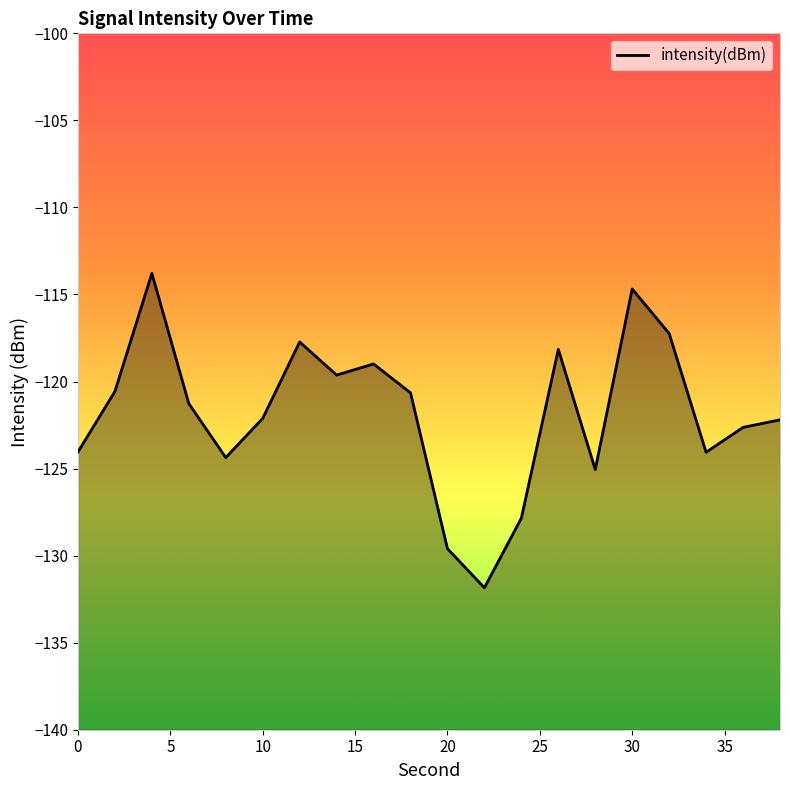

The chart shows a value of -202.8 at 0. True or false?

False